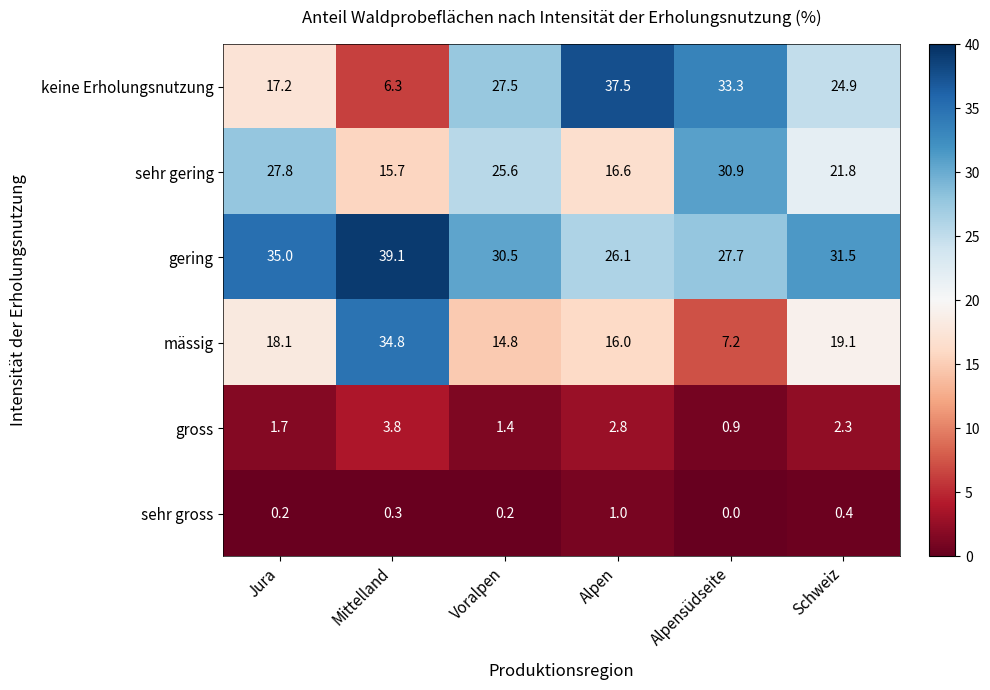

At Alpensüdseite, list the series in order from smallest to largest.

sehr gross, gross, mässig, gering, sehr gering, keine Erholungsnutzung